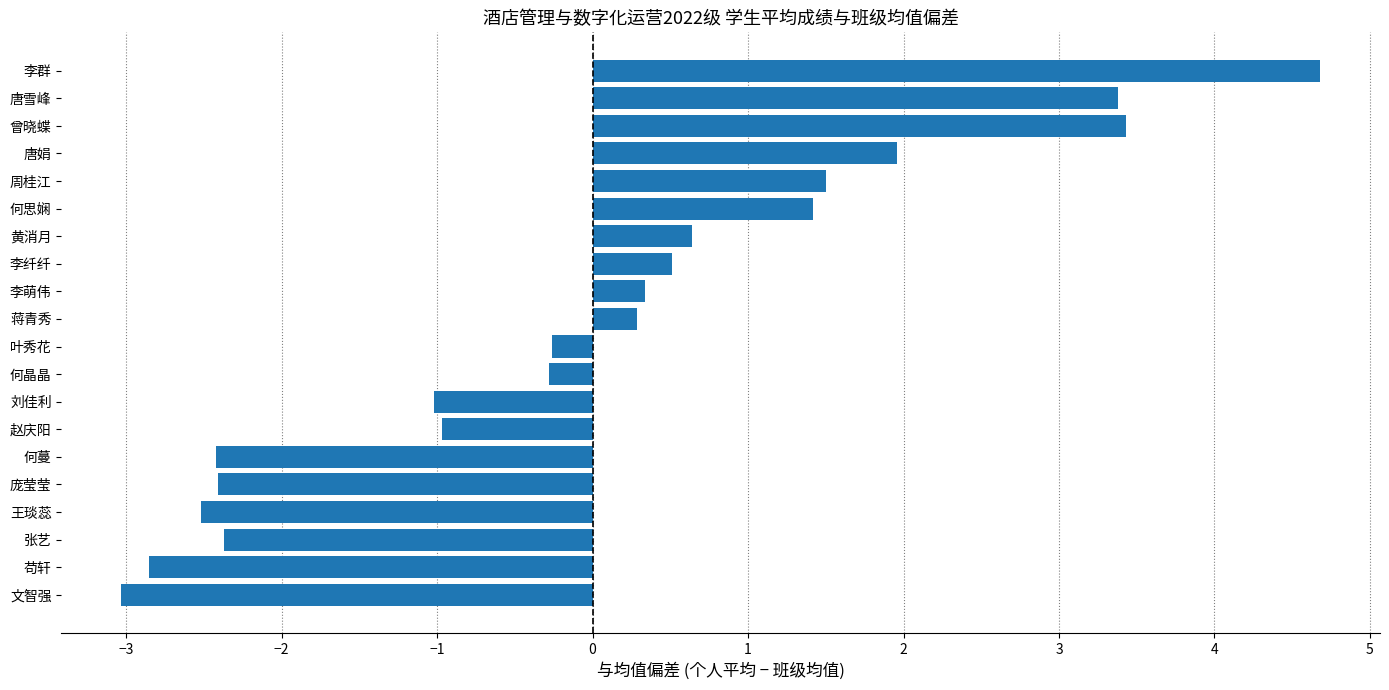

Are the bars grouped side by side (vs. stacked)?

No